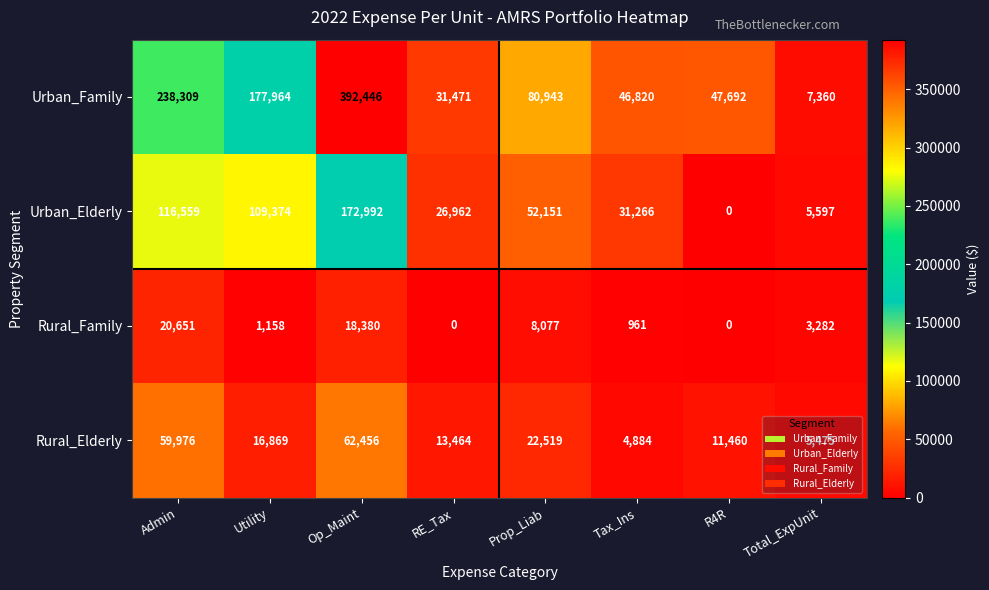

True or false: Urban_Family has a value of 231650 at Op_Maint.

False